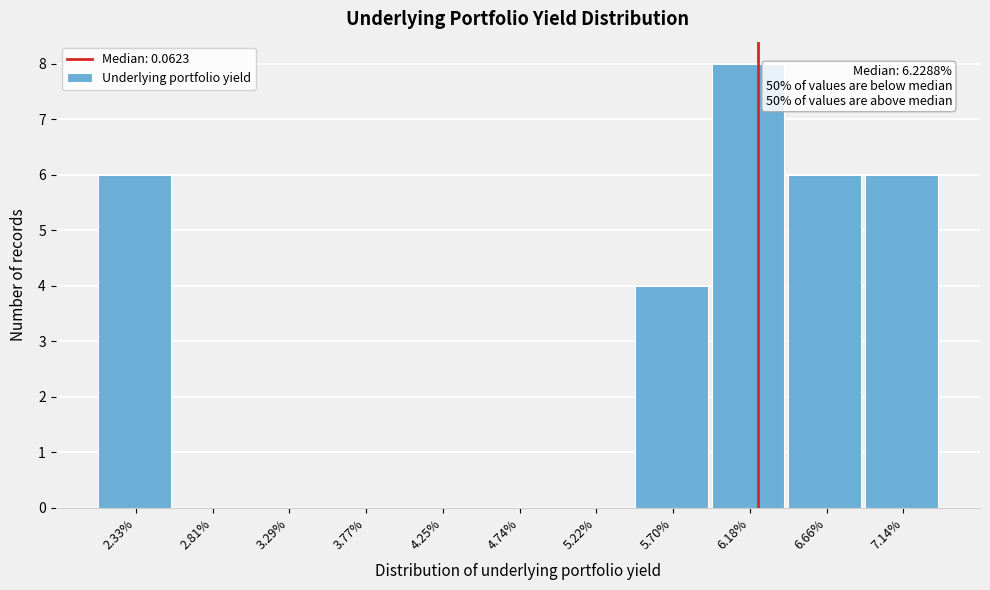

Reading right to left, list all the values displayed in this chart.

7.14%=6	6.66%=6	6.18%=8	5.70%=4	5.22%=0	4.74%=0	4.25%=0	3.77%=0	3.29%=0	2.81%=0	2.33%=6